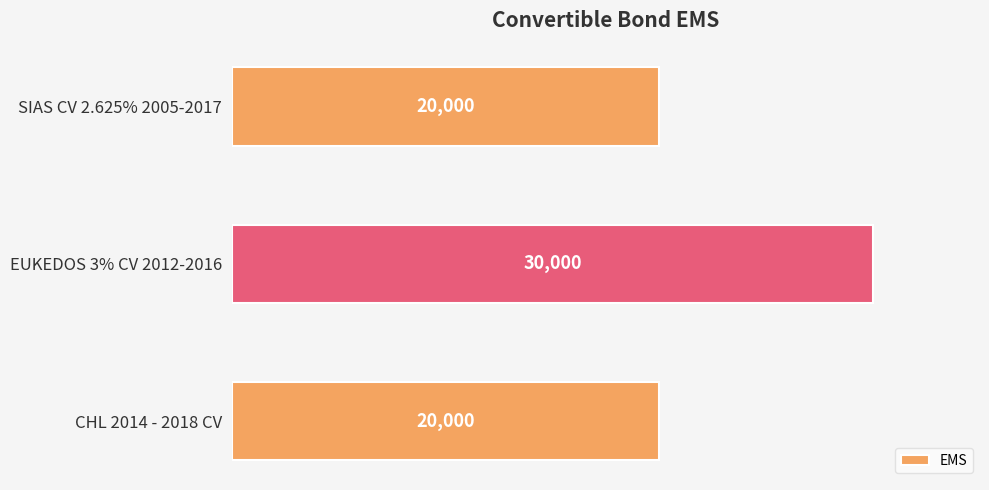

True or false: the data shows 10639 at CHL 2014 - 2018 CV.

False